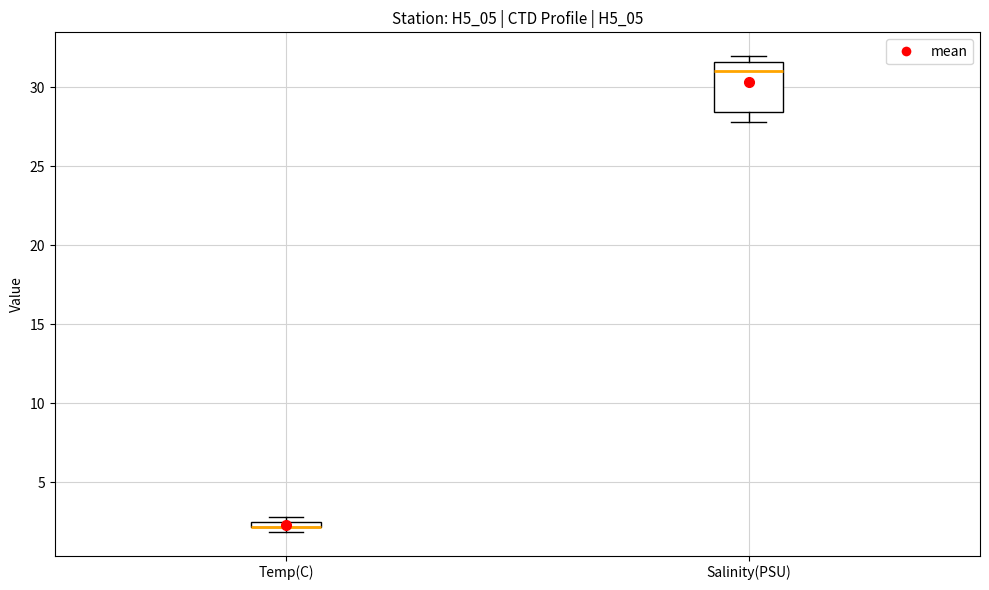

Which box is the tallest, from its lower edge to its upper edge?

Salinity(PSU)